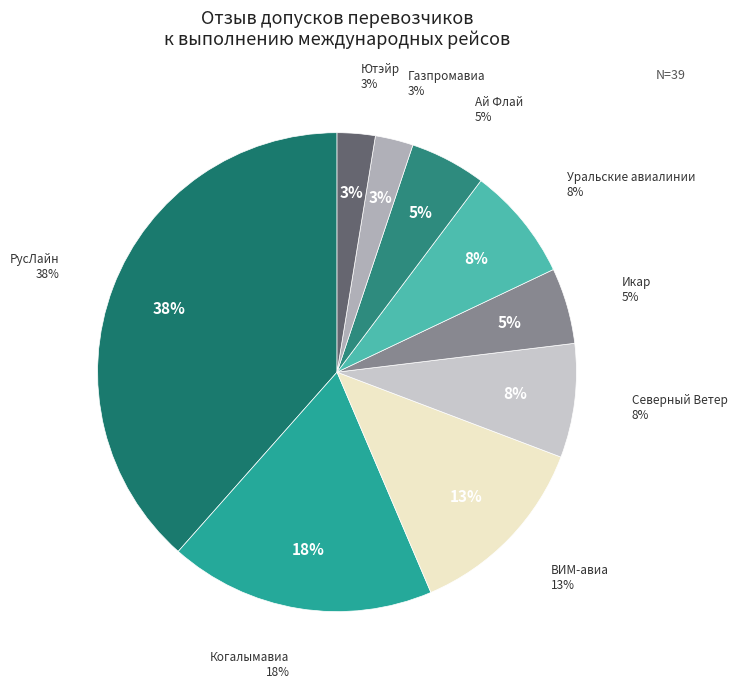

To the nearest percent, what is the average slice percentage?

11%